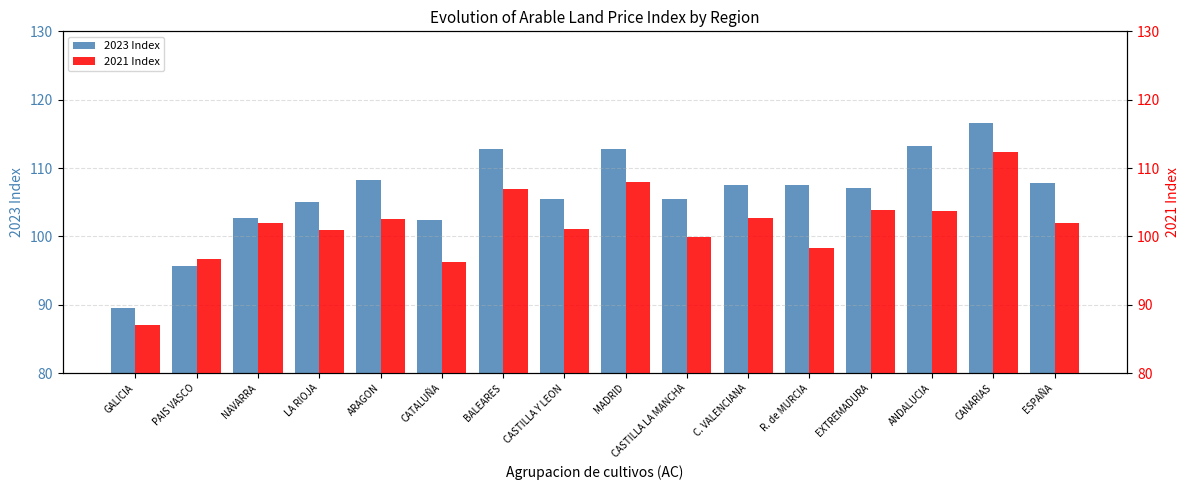

What is the sum of all 2021 Index values?

1623.9